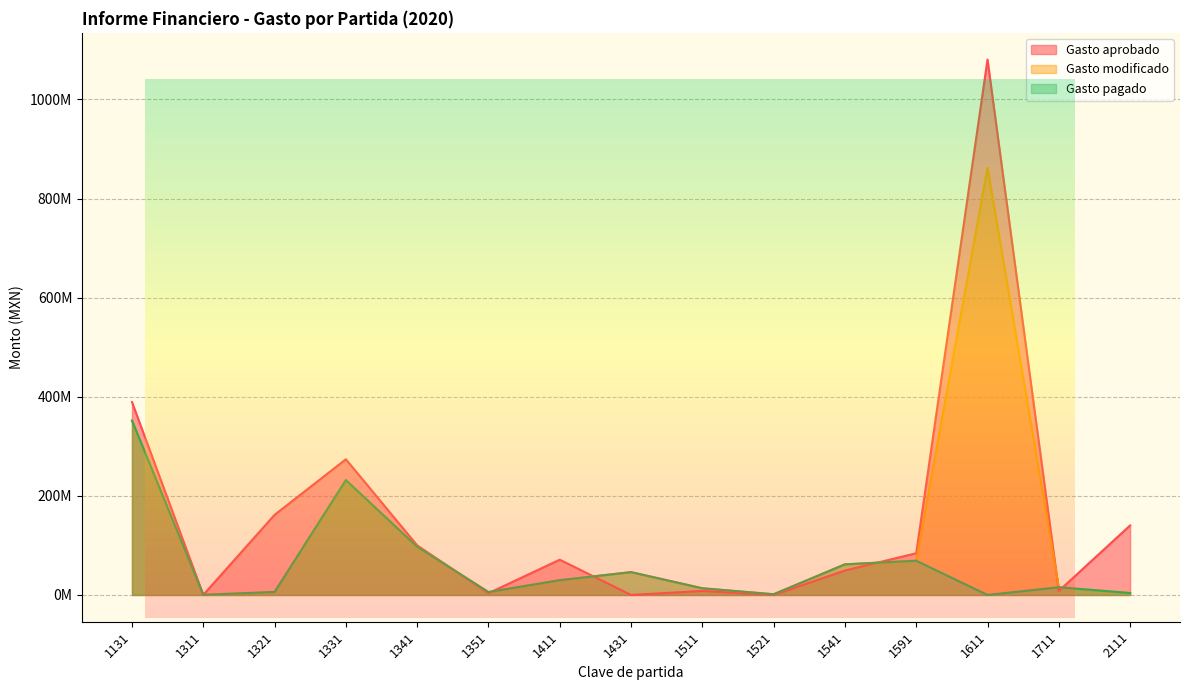

How many lines are shown in the chart?

3